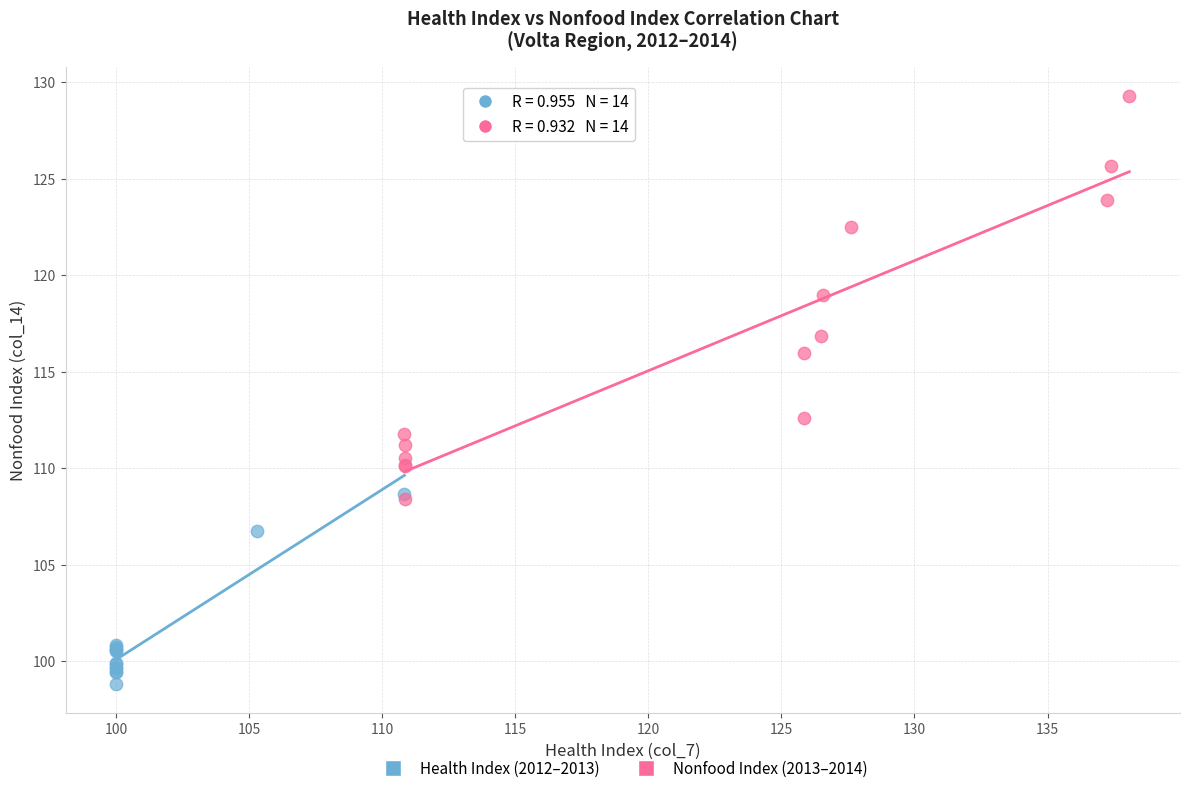

Which series contains the highest Y value?

Nonfood Index (2013–2014)